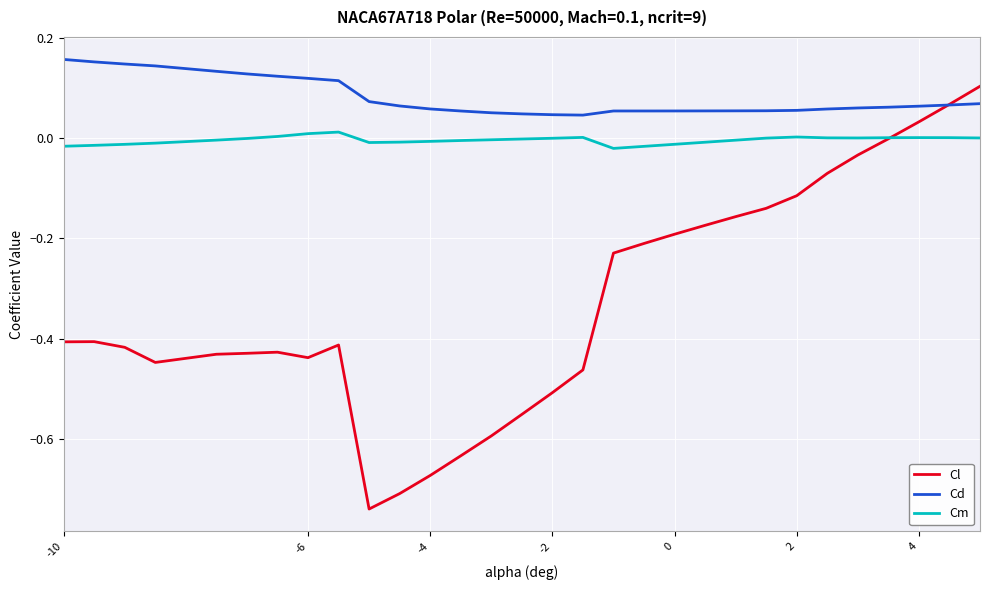

True or false: Cm and Cd intersect in this chart.

False